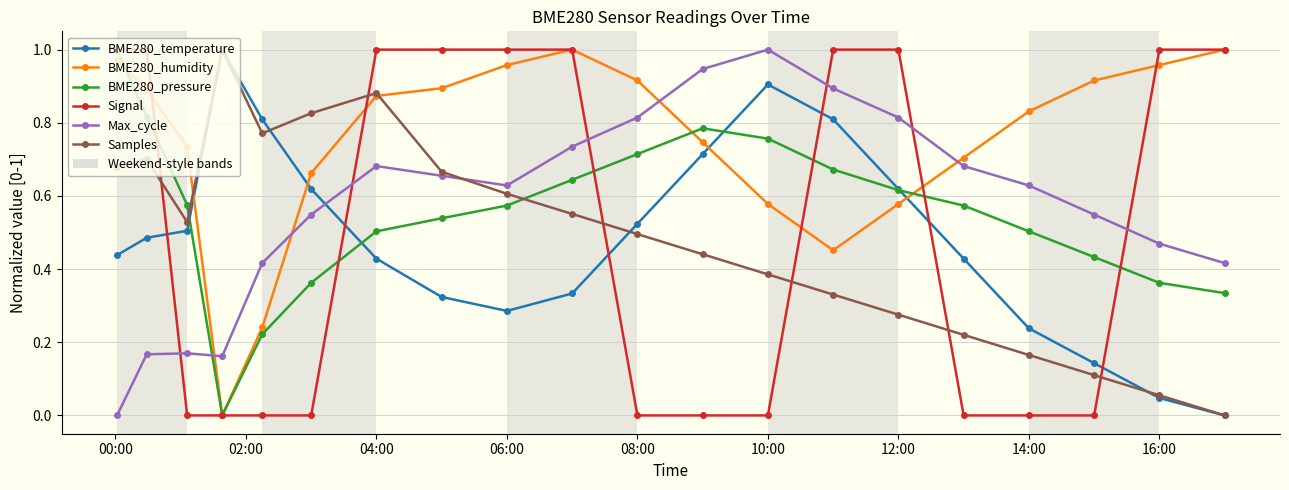

True or false: BME280_temperature and BME280_humidity cross at least once.

True